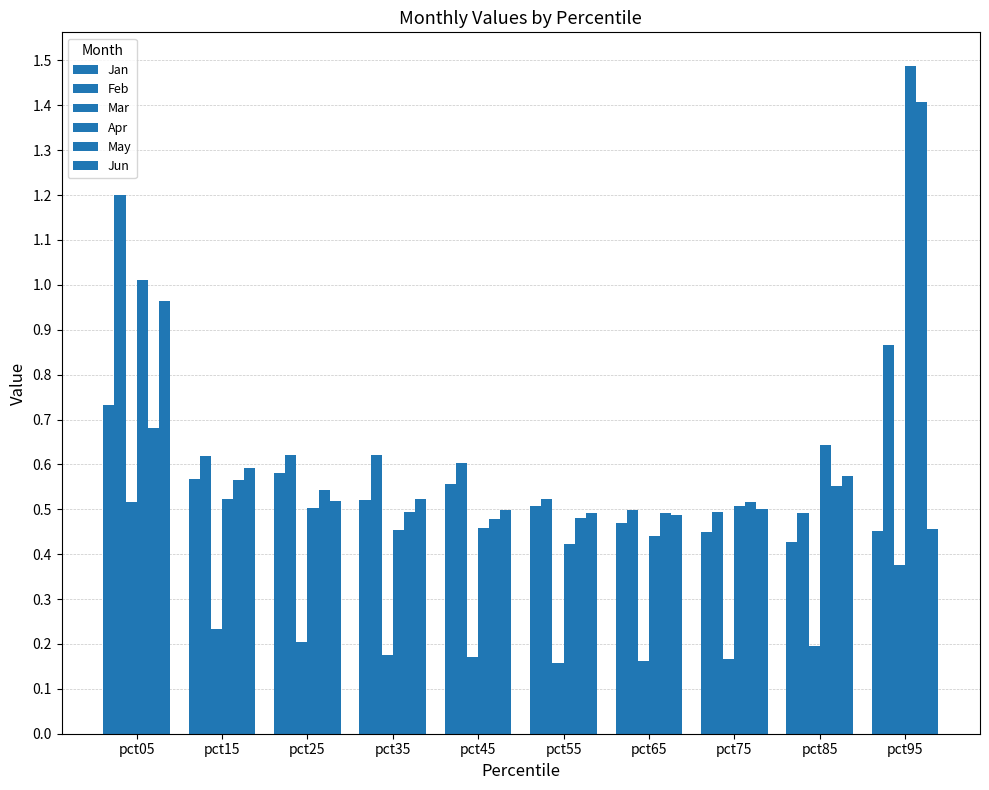

Are the bars grouped side by side (vs. stacked)?

Yes